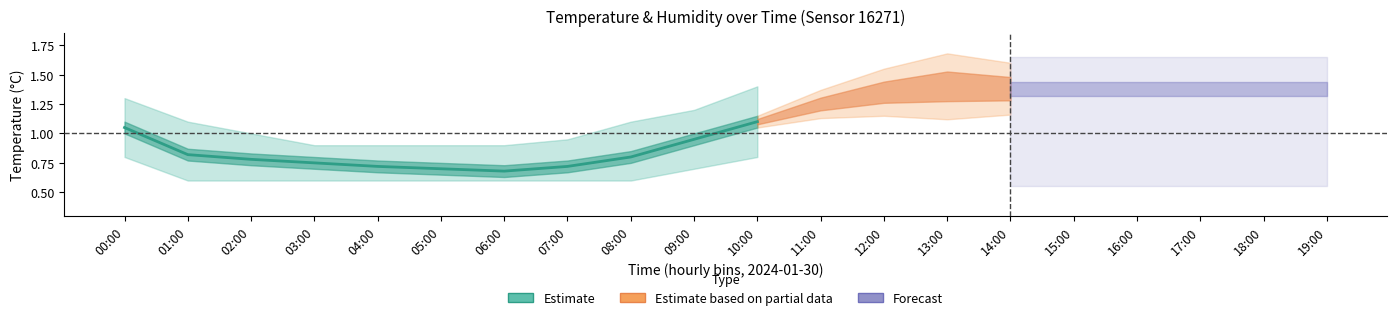

Reading left to right, extract all data points from this chart.

1.1	0.8	0.8	0.8	0.7	0.7	0.7	0.7	0.8	0.9	1.1